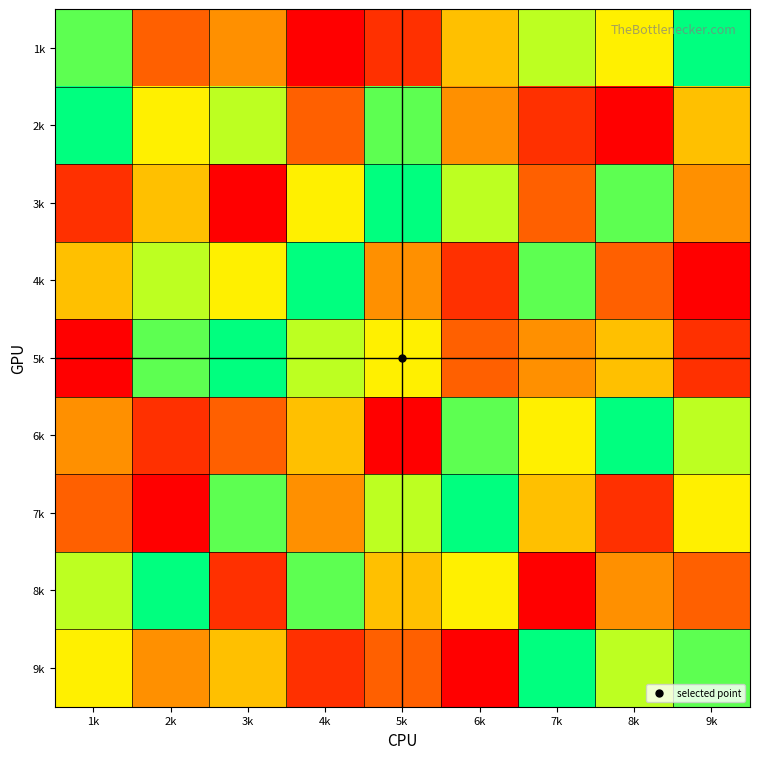

Rank the series at 8k from lowest to highest value.

2k, 7k, 4k, 8k, 5k, 1k, 9k, 3k, 6k